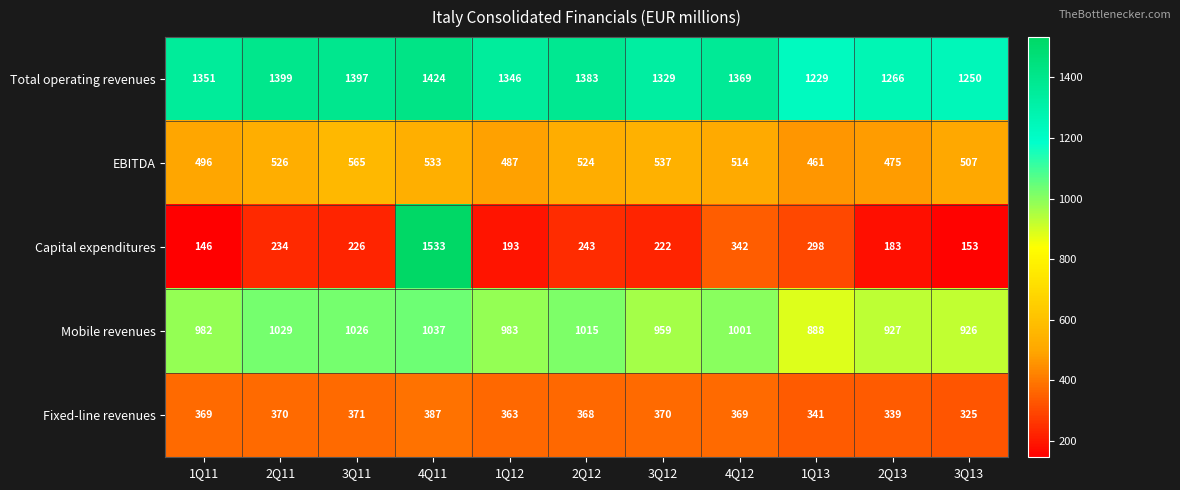

At which category is the sum across all series the highest?

4Q11